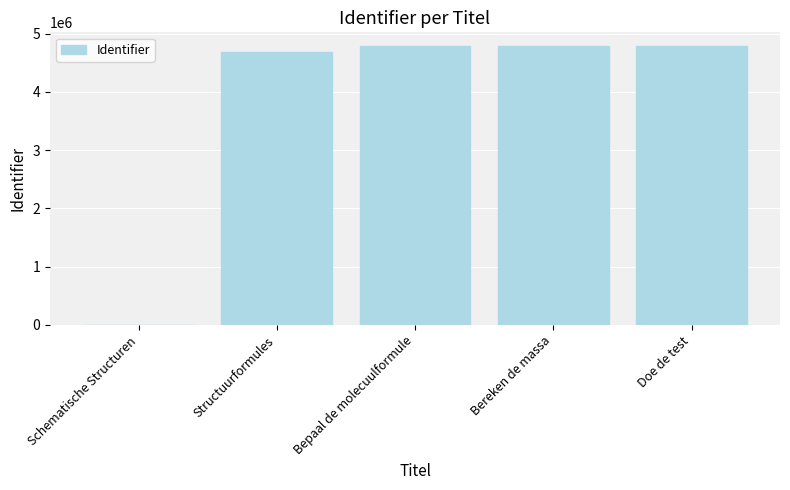

What is the sum of the values at Structuurformules and Schematische Structuren?

4681675